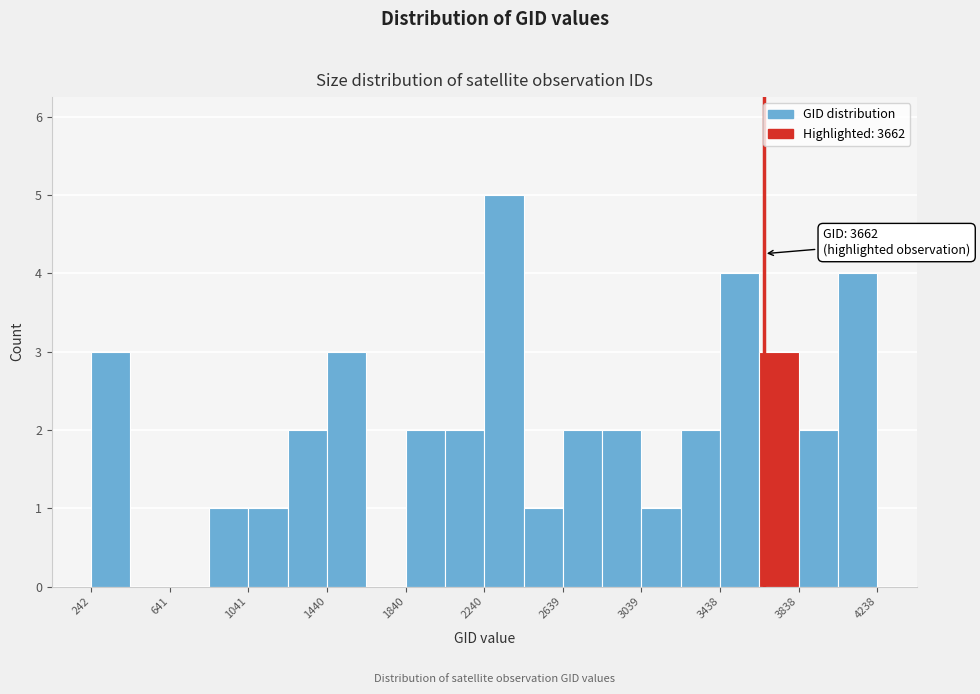

Read against the x-axis, roughly where is the centre of the tallest bar?

2350